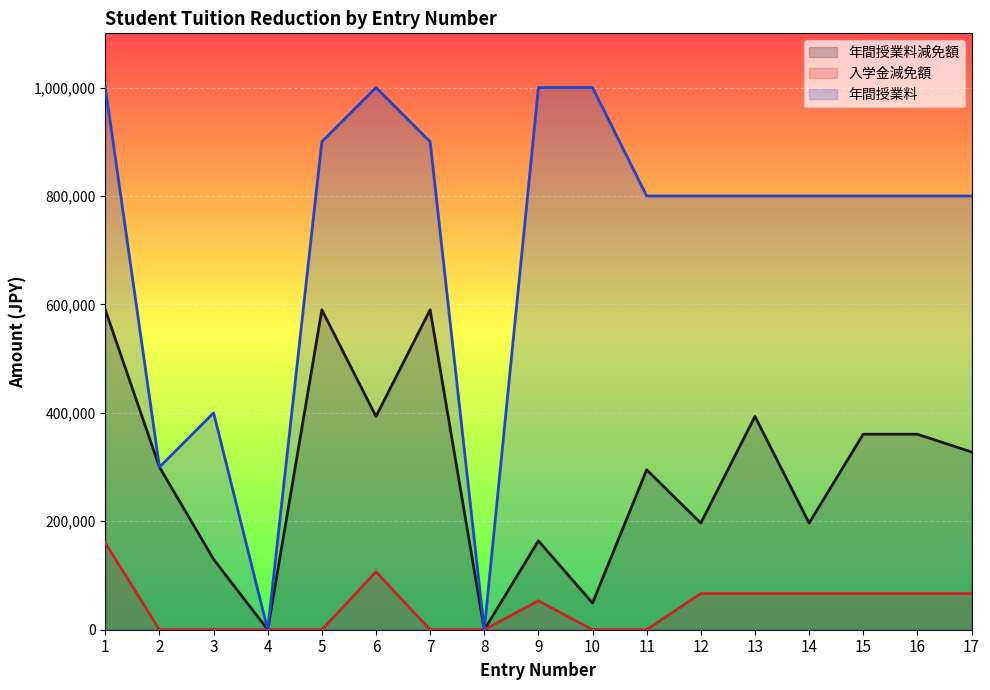

Is the value of 年間授業料減免額 at 16 greater than the value of 年間授業料 at 16?

No